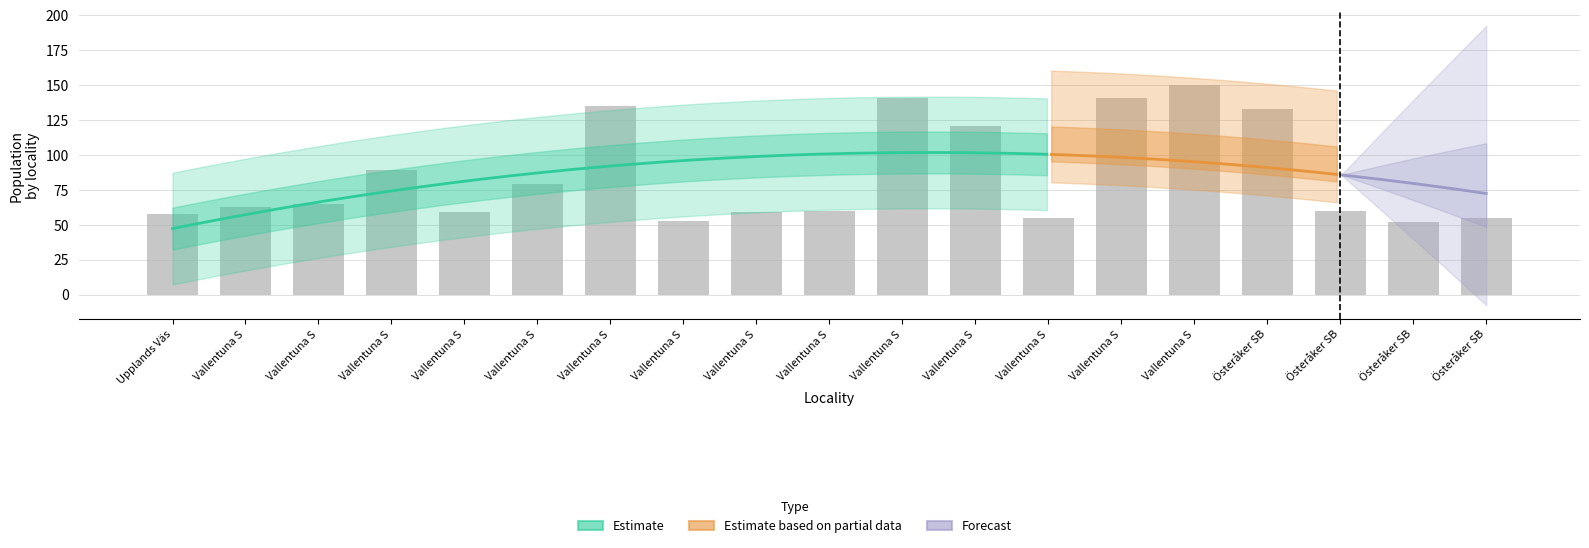

The value at Vallentuna S is 194. True or false?

False